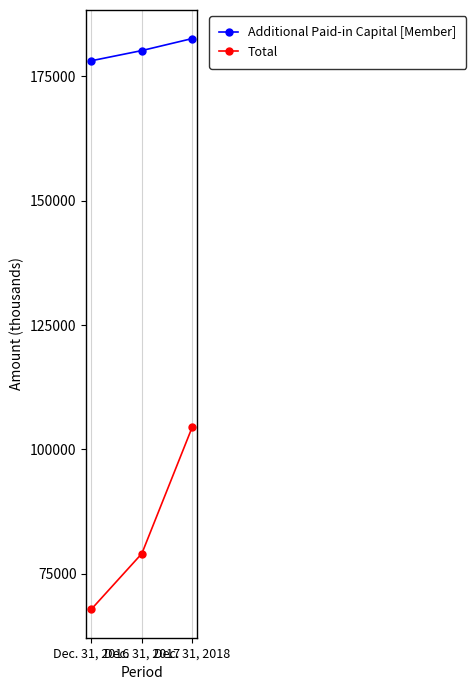

List the series in order of their peak value, highest first.

Additional Paid-in Capital [Member], Total